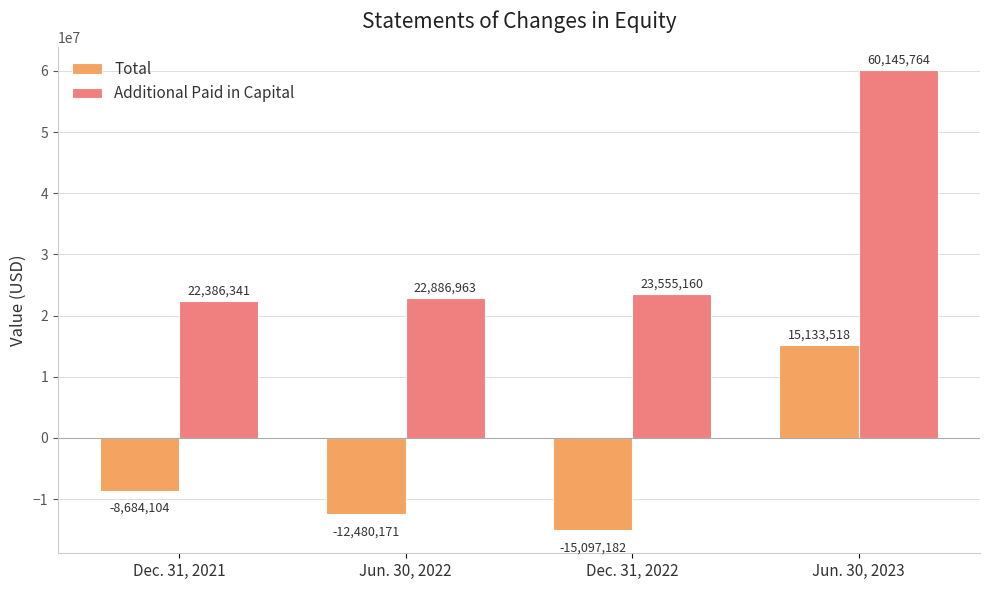

At which label is Additional Paid in Capital closest to 41266052?

Dec. 31, 2022